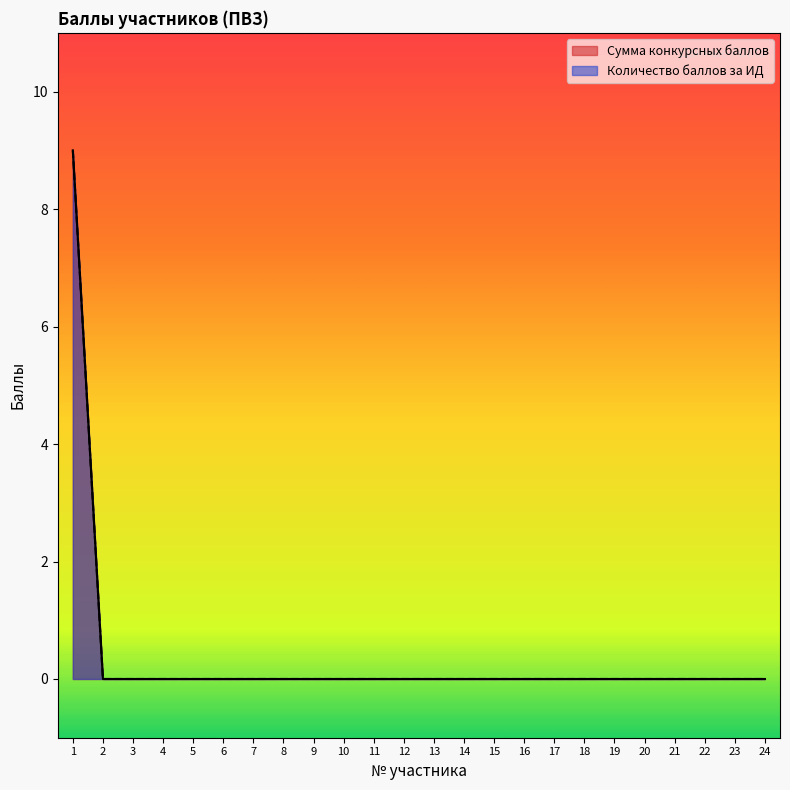

True or false: Сумма конкурсных баллов and Количество баллов за ИД intersect in this chart.

False